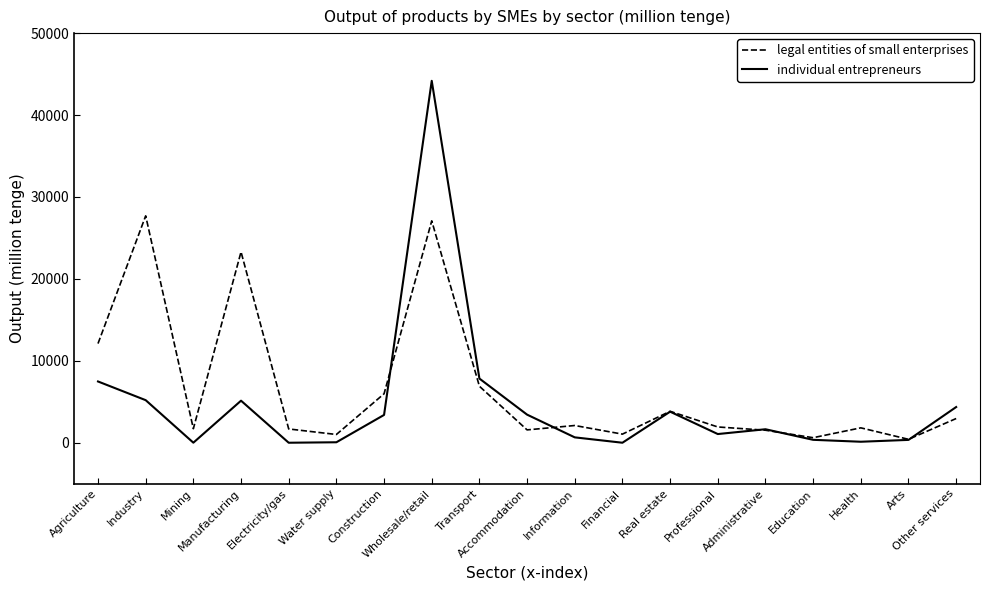

What are all the series names shown in the legend?

legal entities of small enterprises, individual entrepreneurs